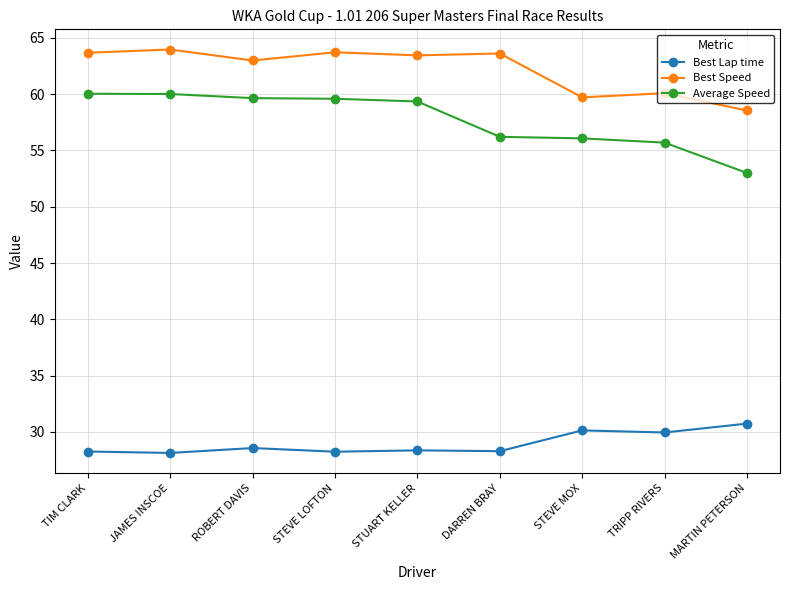

Which series has the largest range (max minus min)?

Average Speed